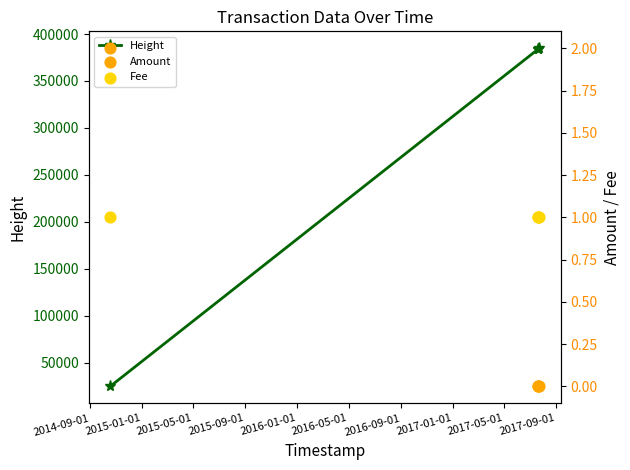

Which series has the largest Y range (max minus min)?

Height